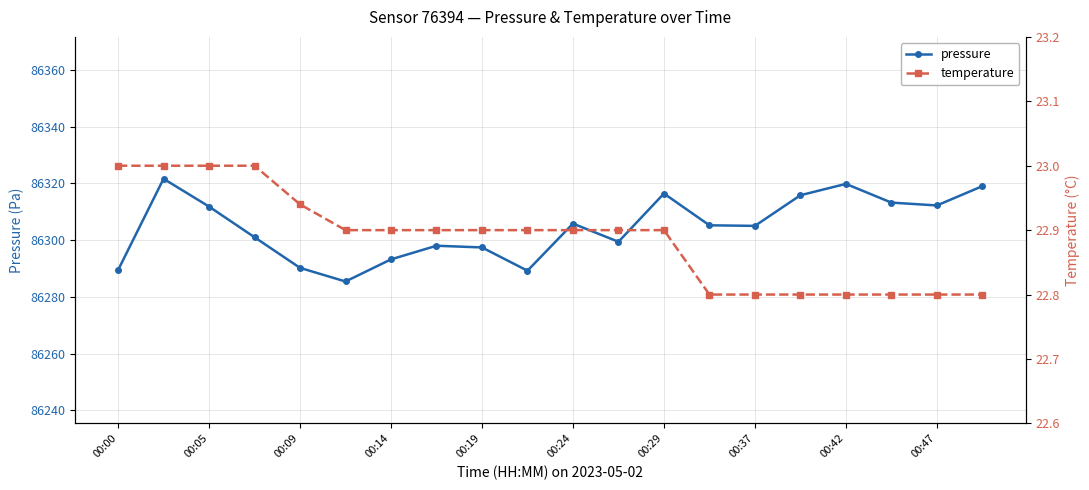

True or false: pressure and temperature intersect in this chart.

False